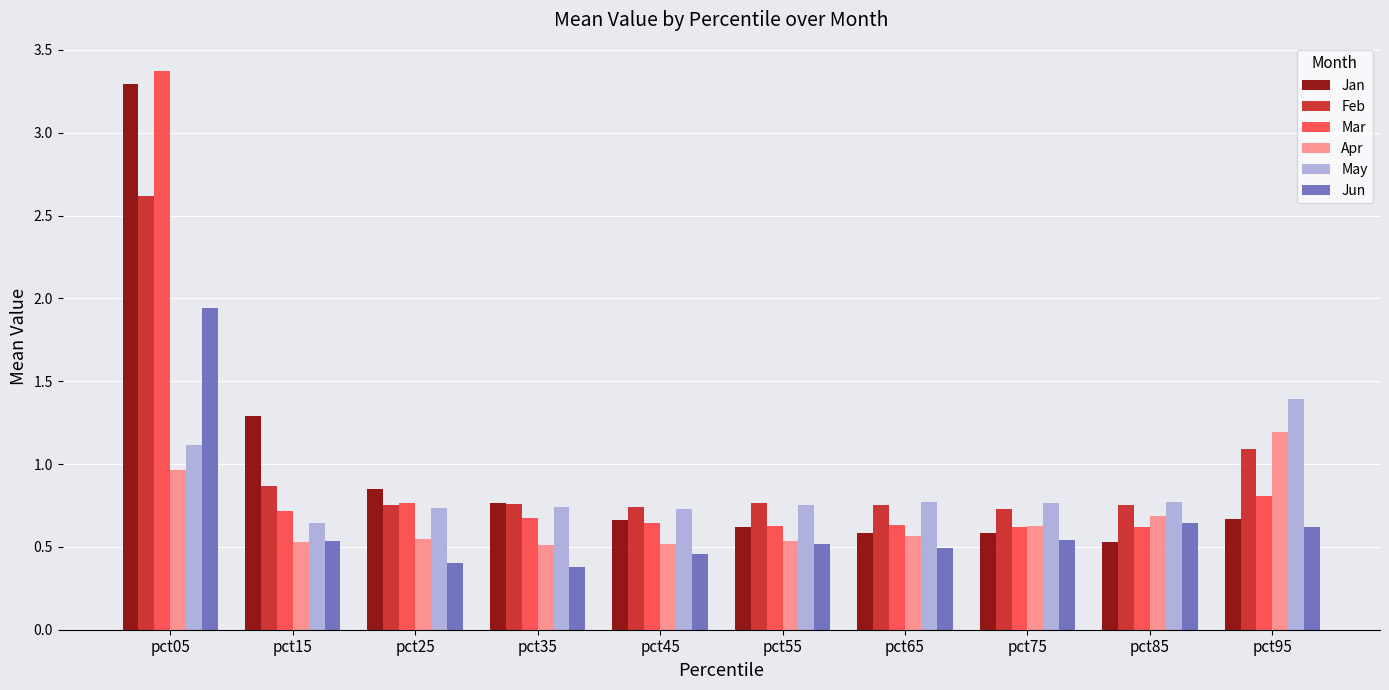

The Feb series shows 1.2 at pct65. True or false?

False